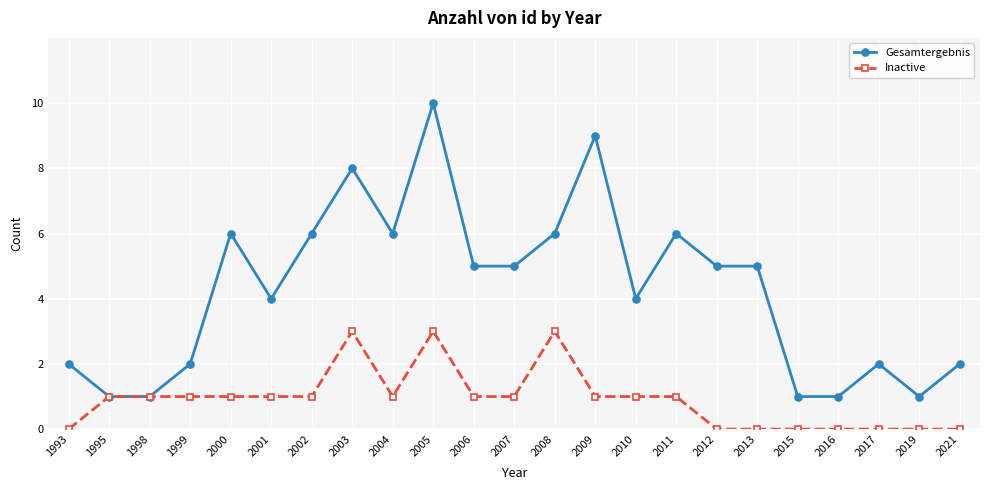

How many data points in Inactive are less than 1?

8